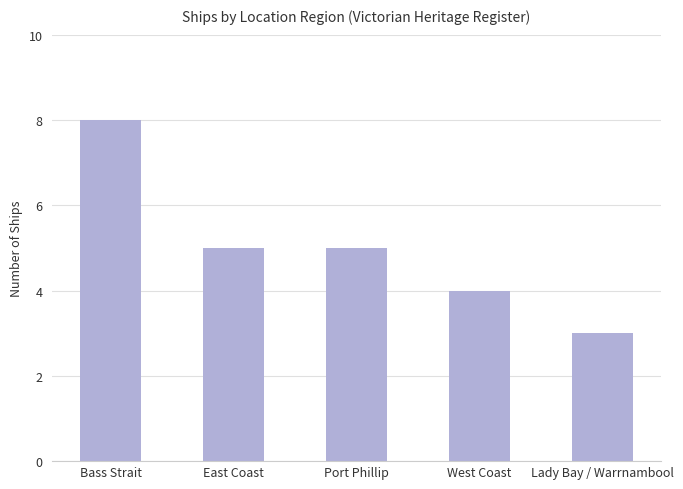

What is the greatest value displayed?

8